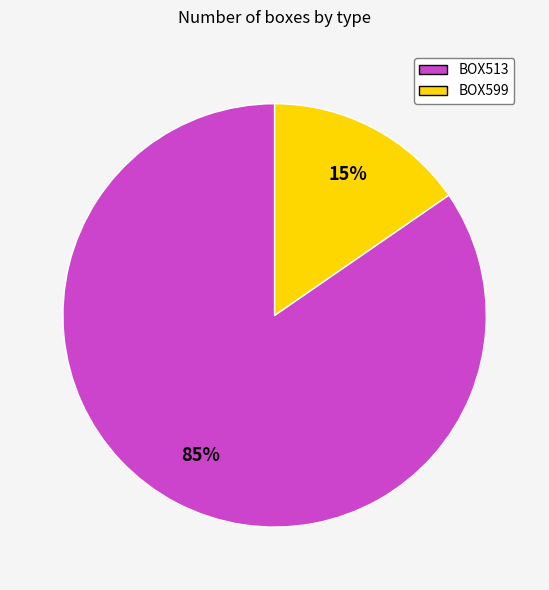

What is the largest slice in the pie chart?

BOX513